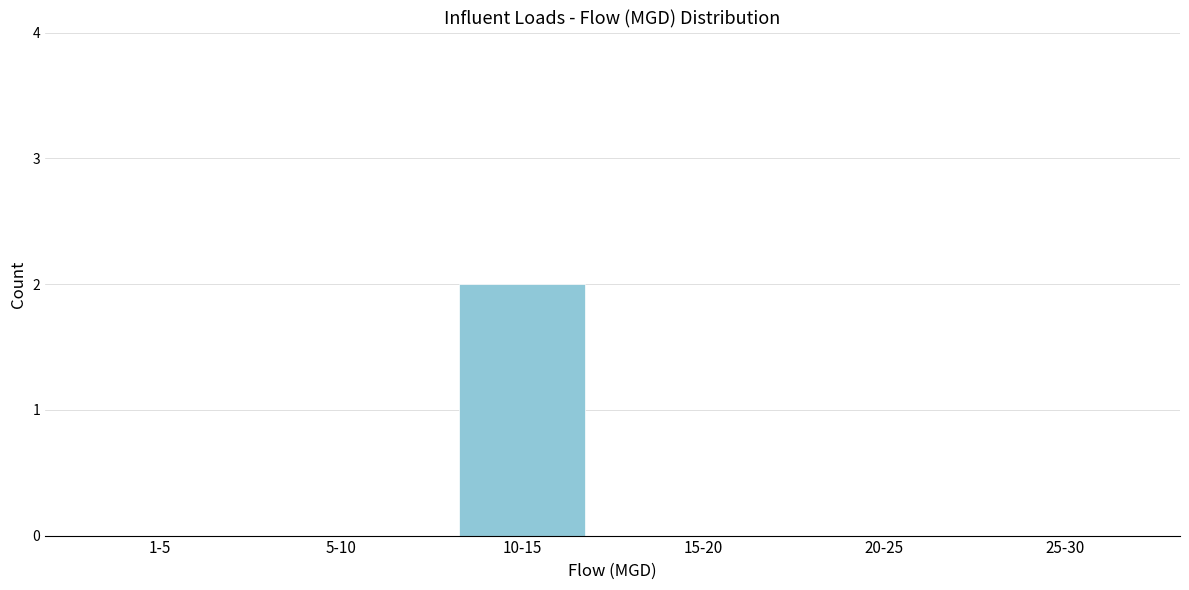

Reading left to right, extract all data points from this chart.

1-5=0	5-10=0	10-15=2	15-20=0	20-25=0	25-30=0